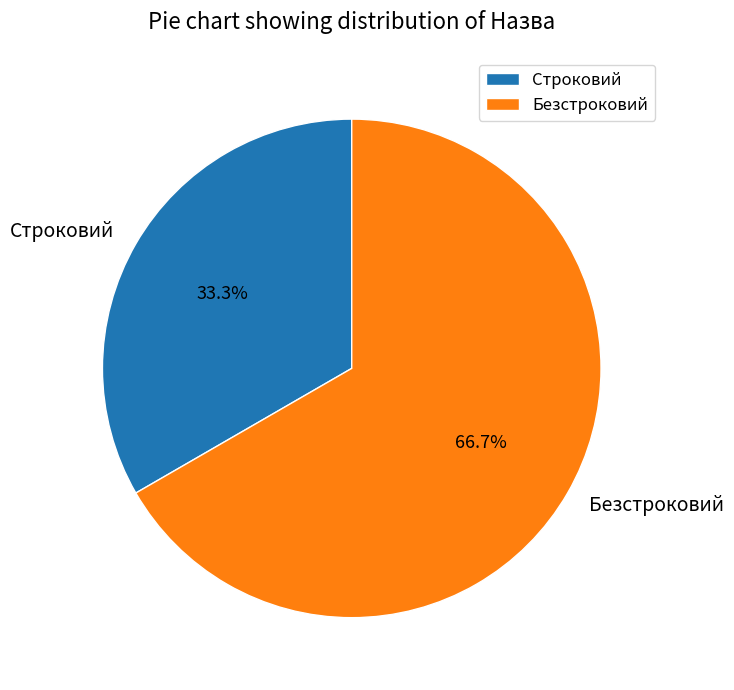

How many slices are in this pie chart?

2